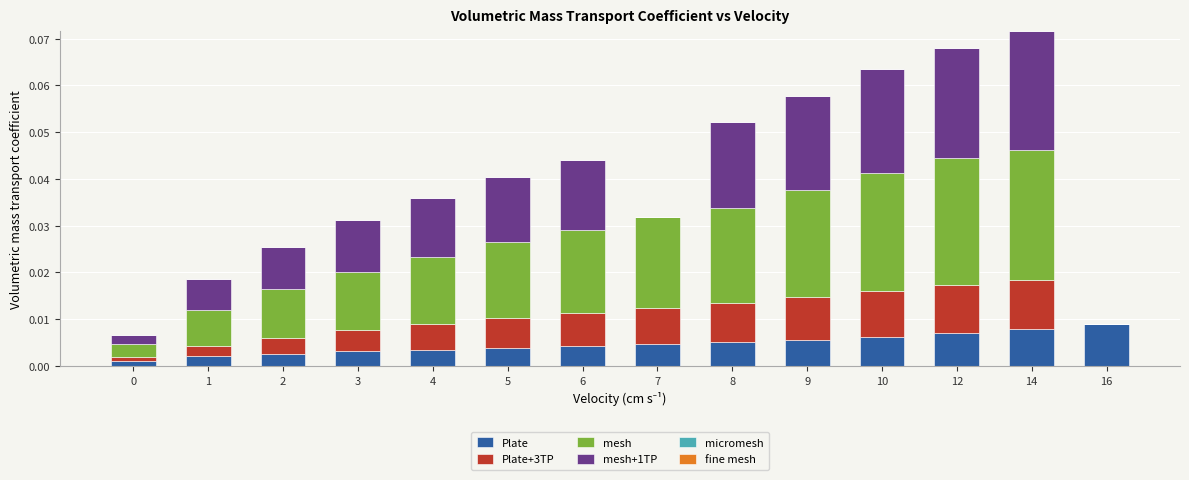

Count the number of data series in this chart.

4